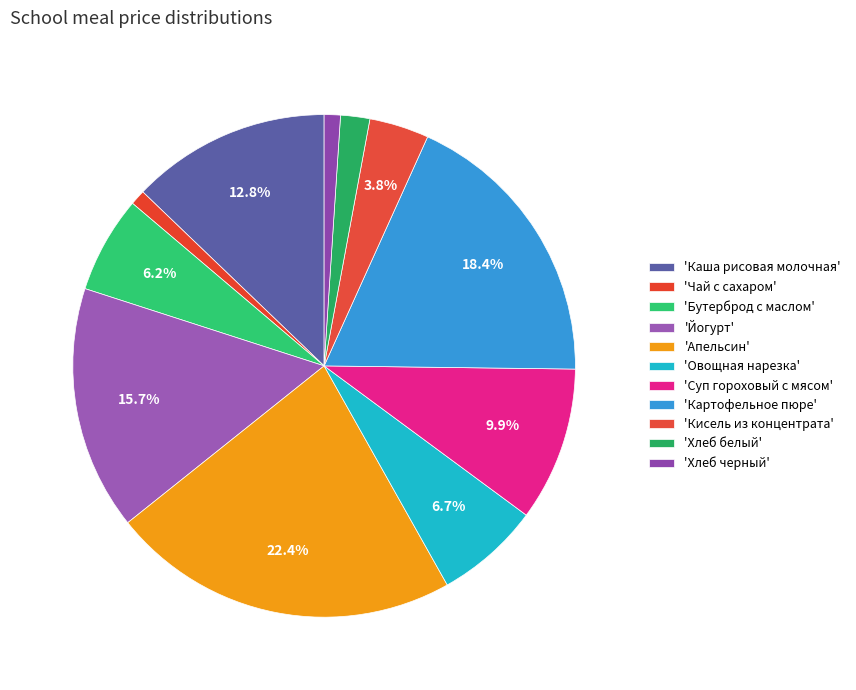

How many slices are in this pie chart?

11